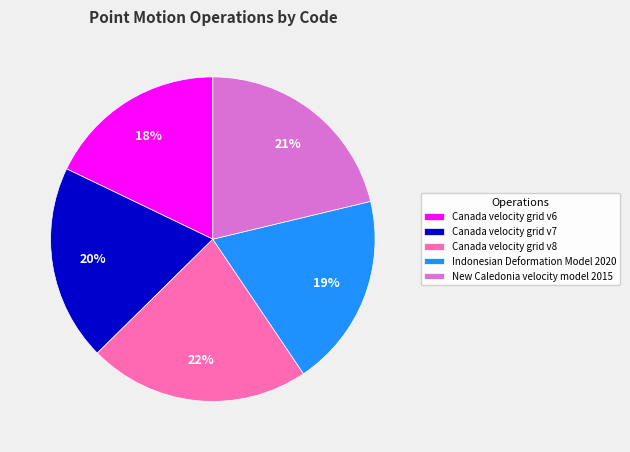

Combined, do Canada velocity grid v8 and New Caledonia velocity model 2015 account for over 50%?

No